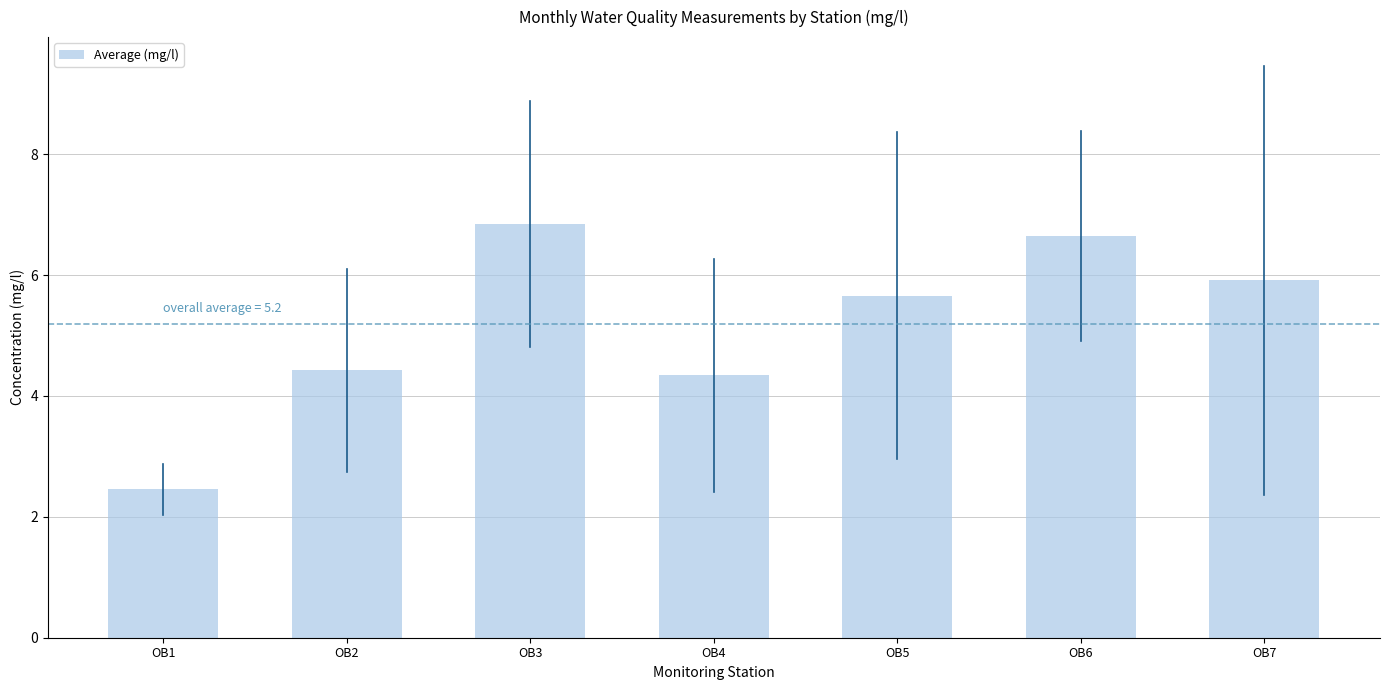

Rank the categories by value from highest to lowest.

OB3, OB6, OB7, OB5, OB2, OB4, OB1